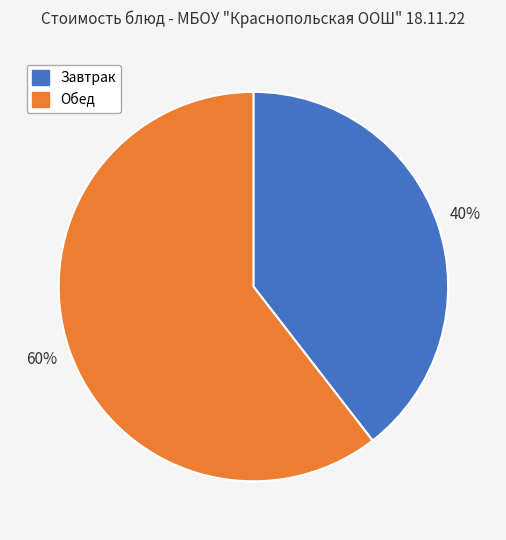

Is there a majority slice in this chart?

Yes